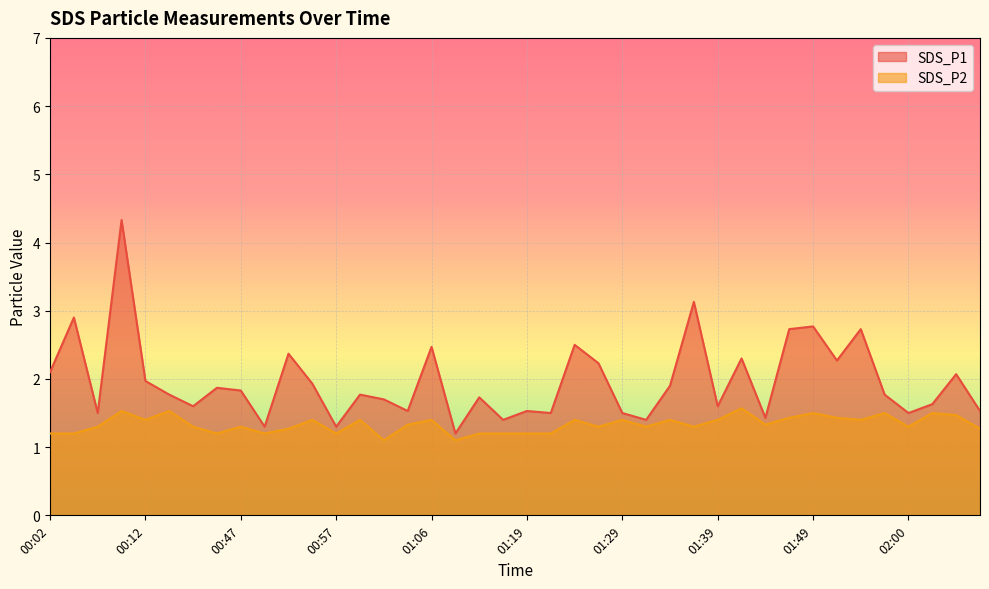

How many interior local peaks does the SDS_P1 series have?

14